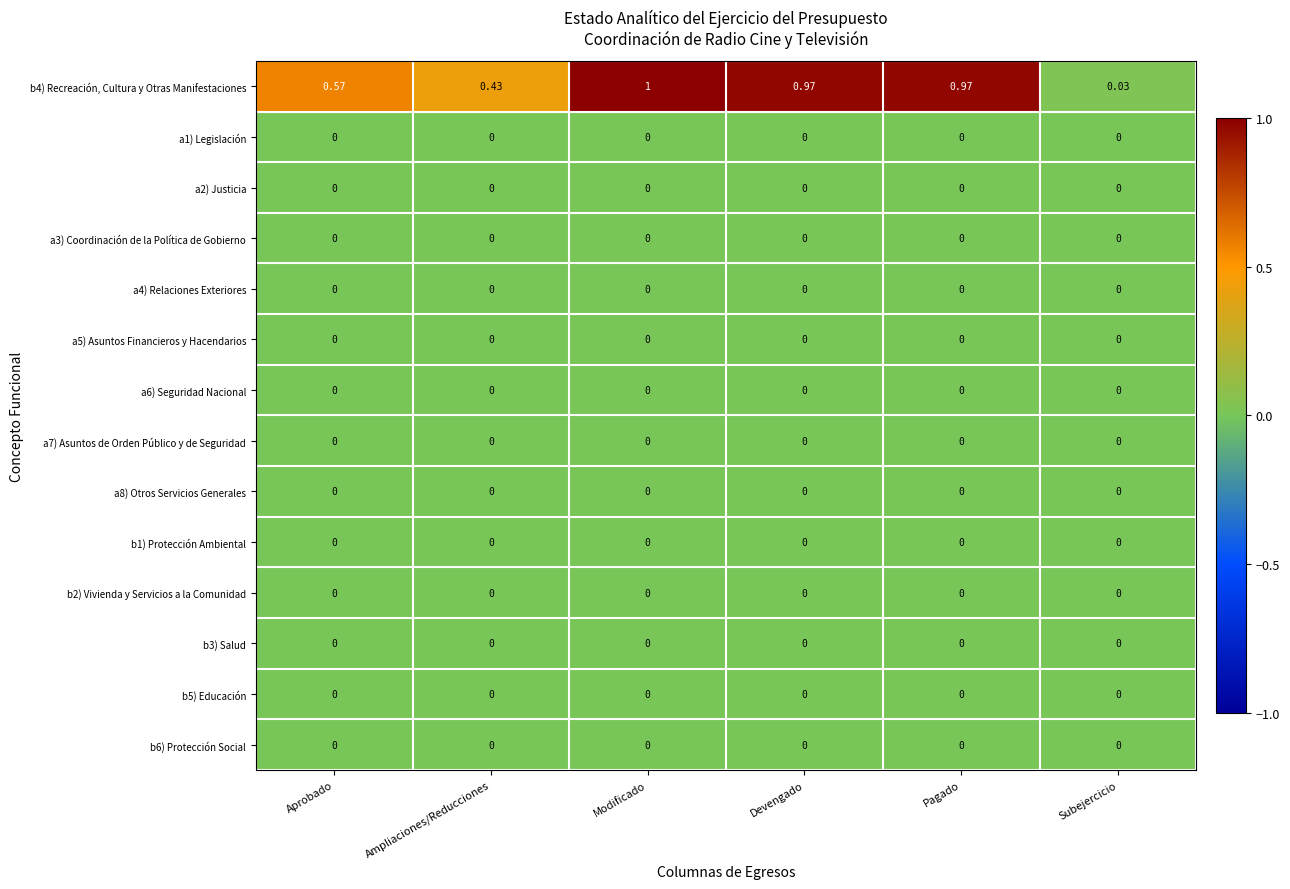

What is the spread (max minus min) of values at Devengado?

1.0